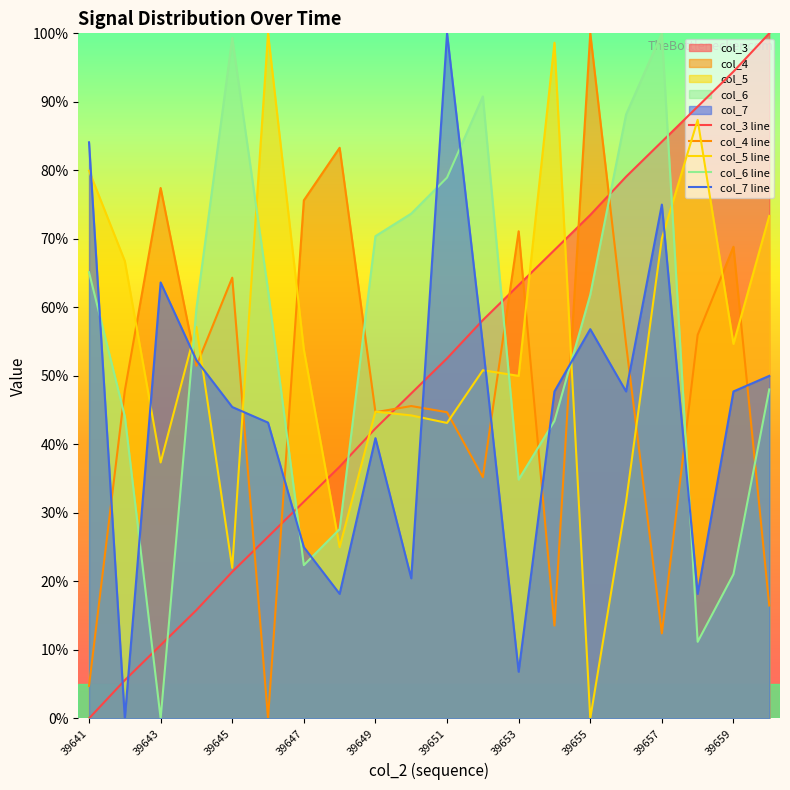

How many lines are shown in the chart?

5